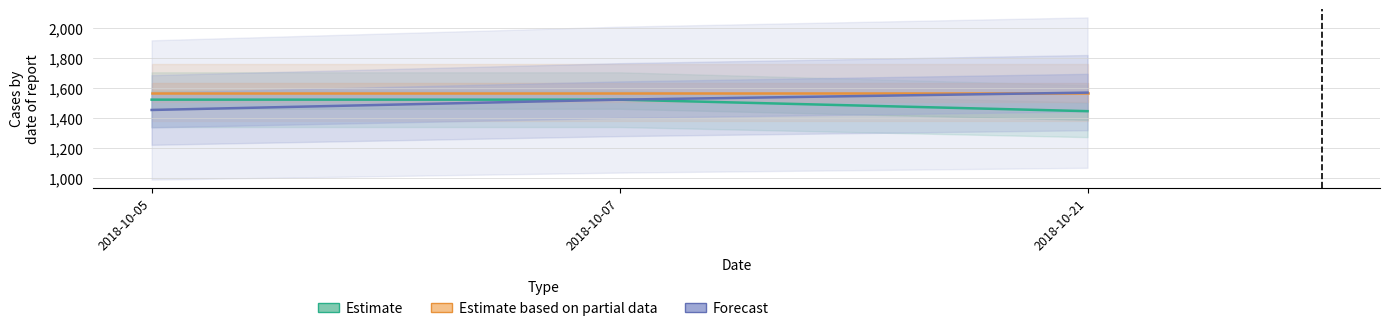

The Estimate series shows 2668 at 2018-10-07. True or false?

False